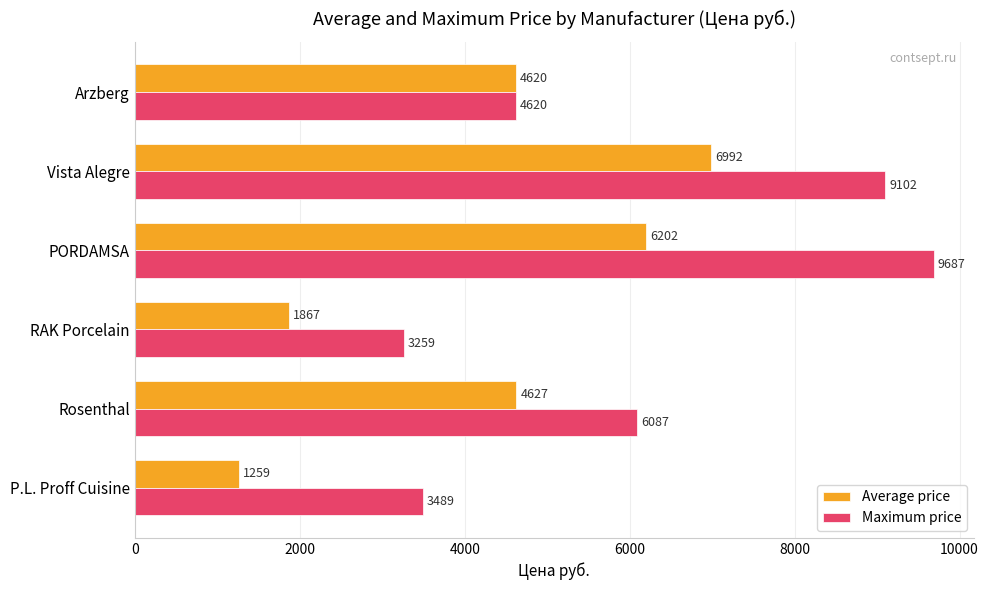

True or false: Average price has a value of 305.5 at P.L. Proff Cuisine.

False